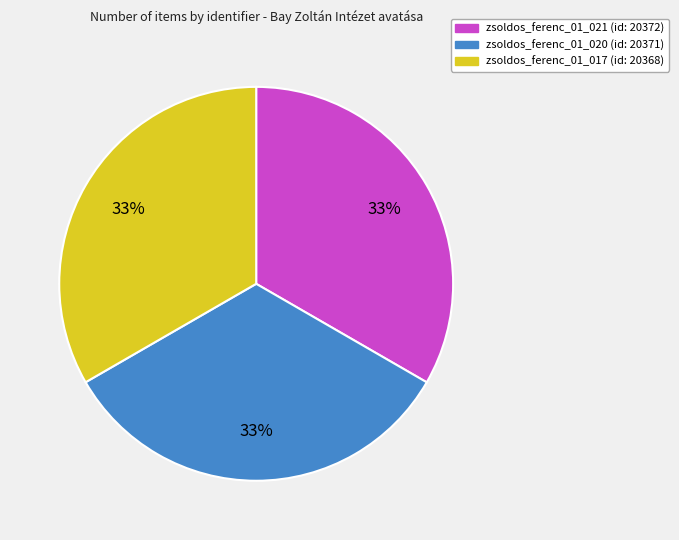

The zsoldos_ferenc_01_020 slice represents 33% of the pie. True or false?

True